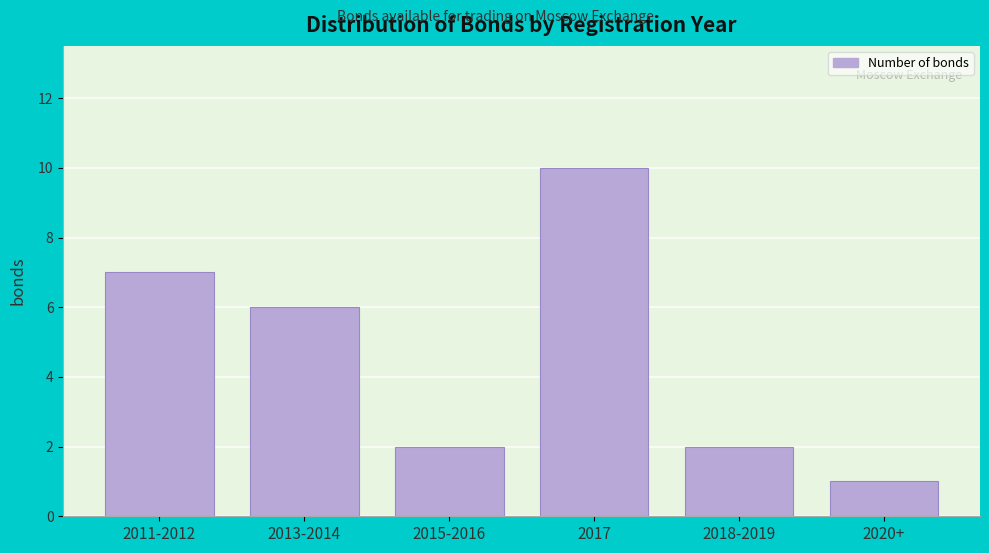

Reading right to left, list all the values displayed in this chart.

1	2	10	2	6	7